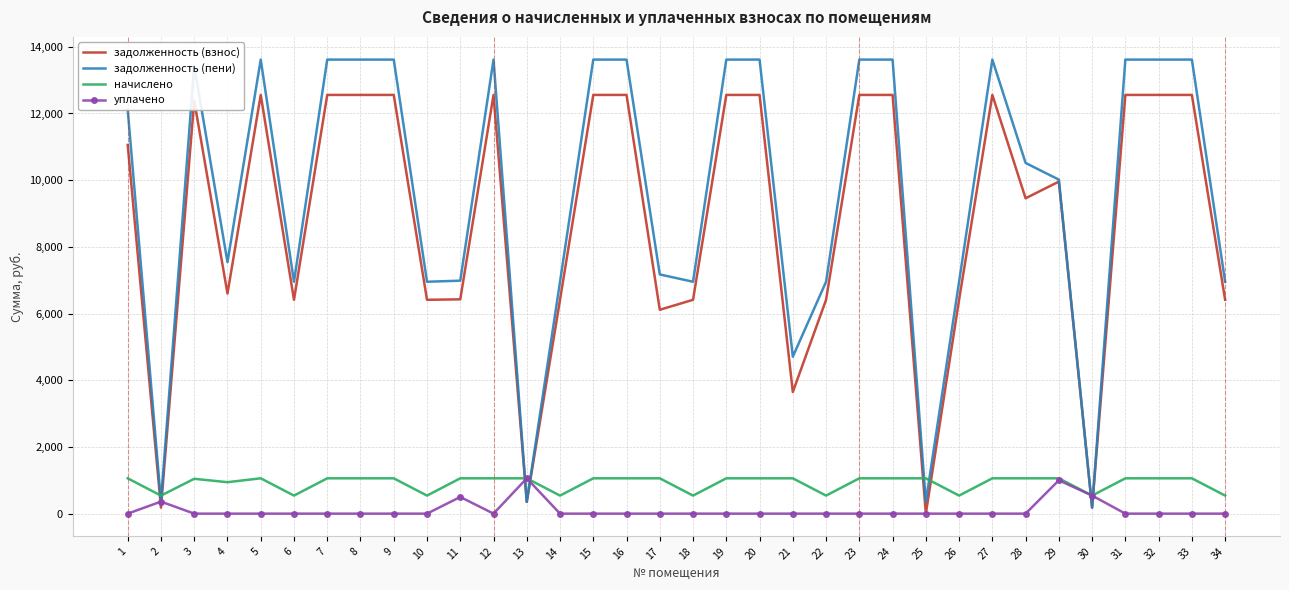

At 14, list the series in order from largest to smallest.

задолженность (пени), задолженность (взнос), начислено, уплачено